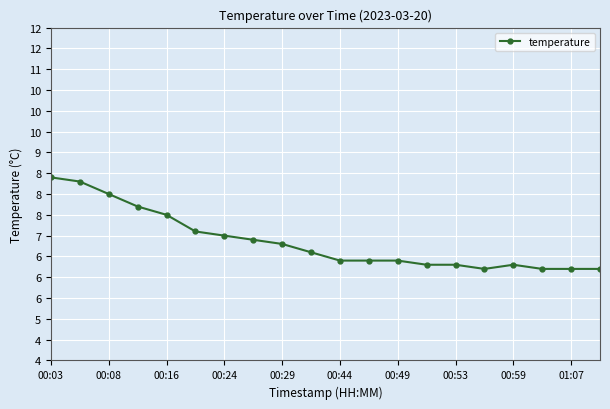

What is the average value?

6.9